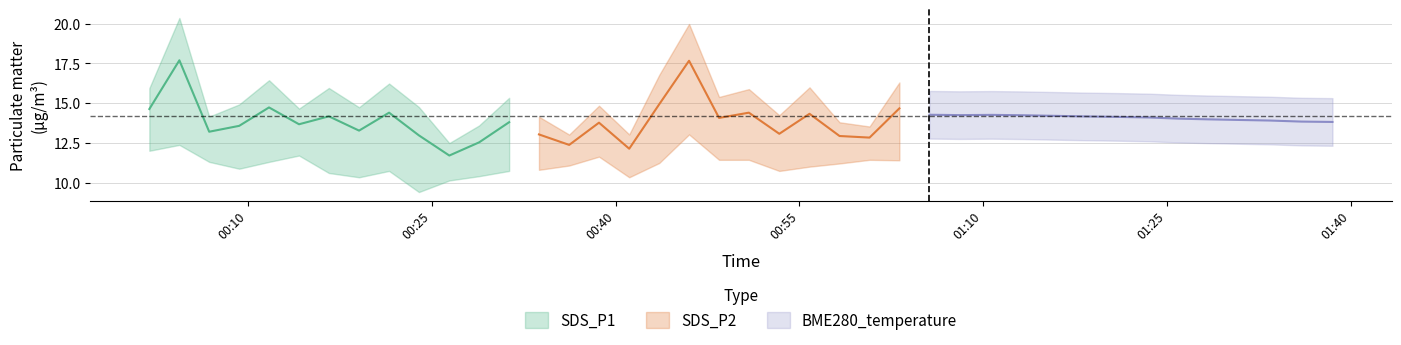

Is this an area chart (filled region under the line)?

No